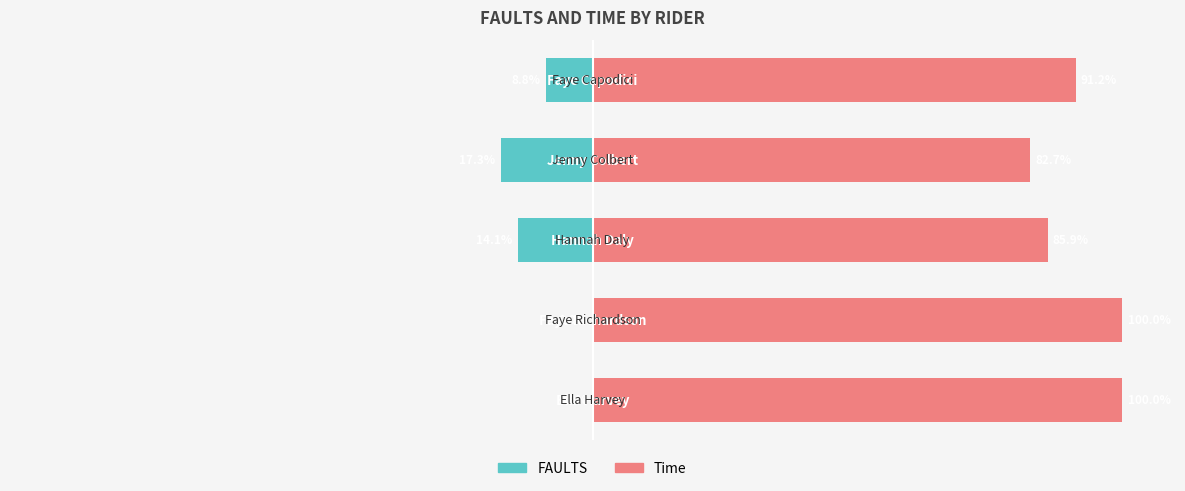

Reading right to left, transcribe all the data shown in this chart.

FAULTS: -8.8	-17.3	-14.1	0.0	0.0
Time: 91.2	82.7	85.9	100.0	100.0